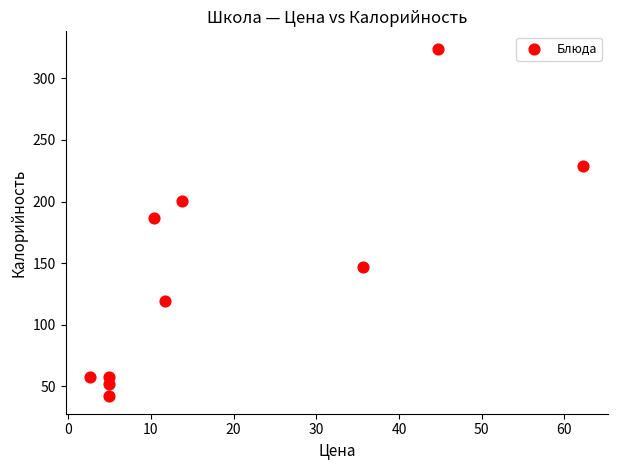

What Y value in the scatter plot is closest to 183?

187.0